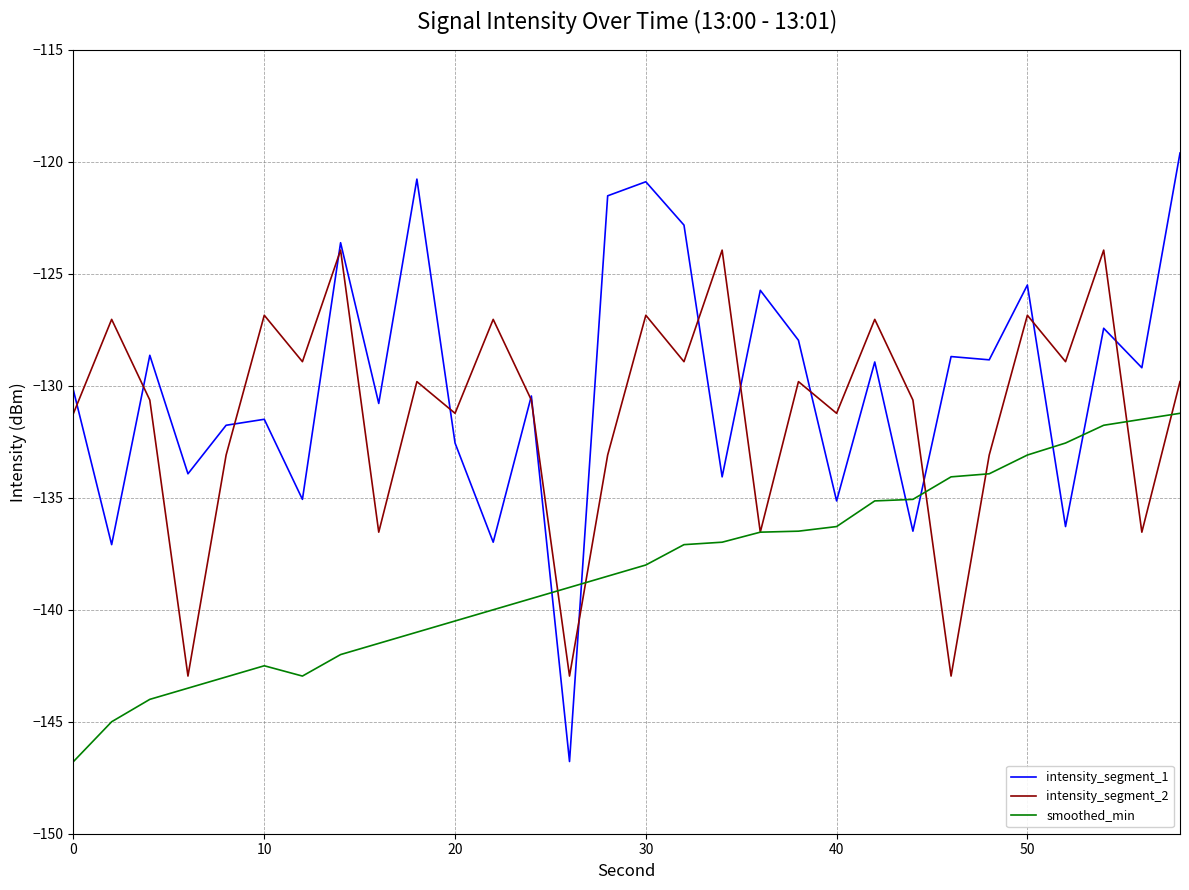

Which series has the largest range (max minus min)?

intensity_segment_1